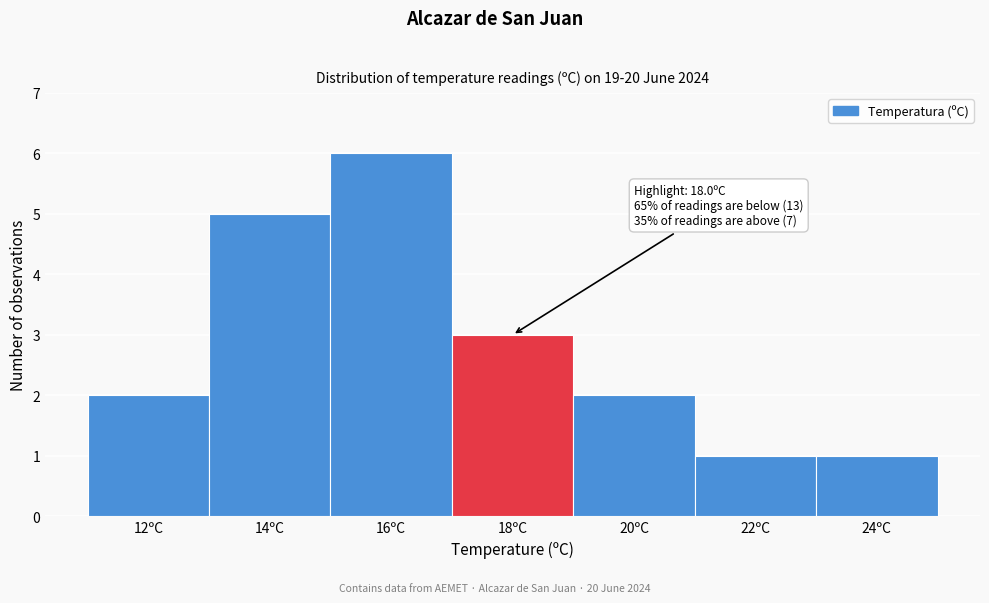

Reading right to left, list all the values displayed in this chart.

24ºC=1	22ºC=1	20ºC=2	18ºC=3	16ºC=6	14ºC=5	12ºC=2